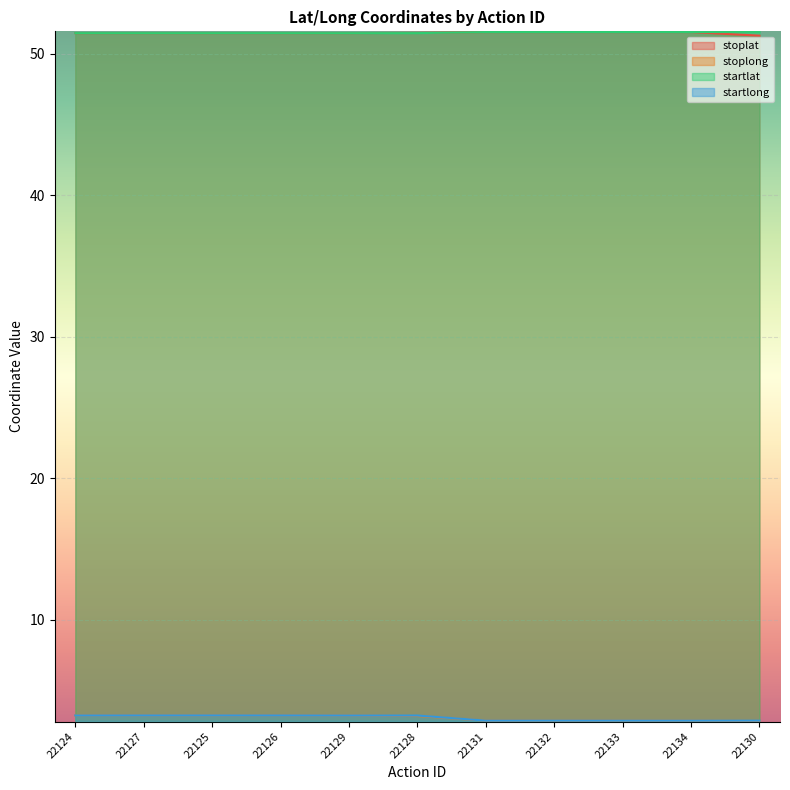

Which category has the lowest value across all series?

22130